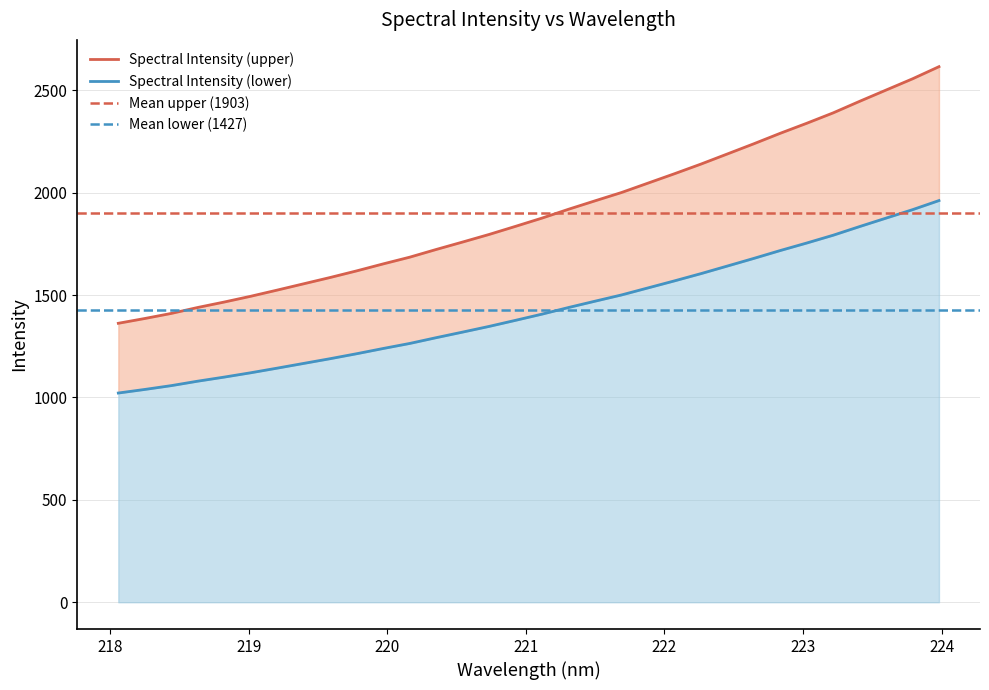

What is the maximum value shown in the chart?

2615.7